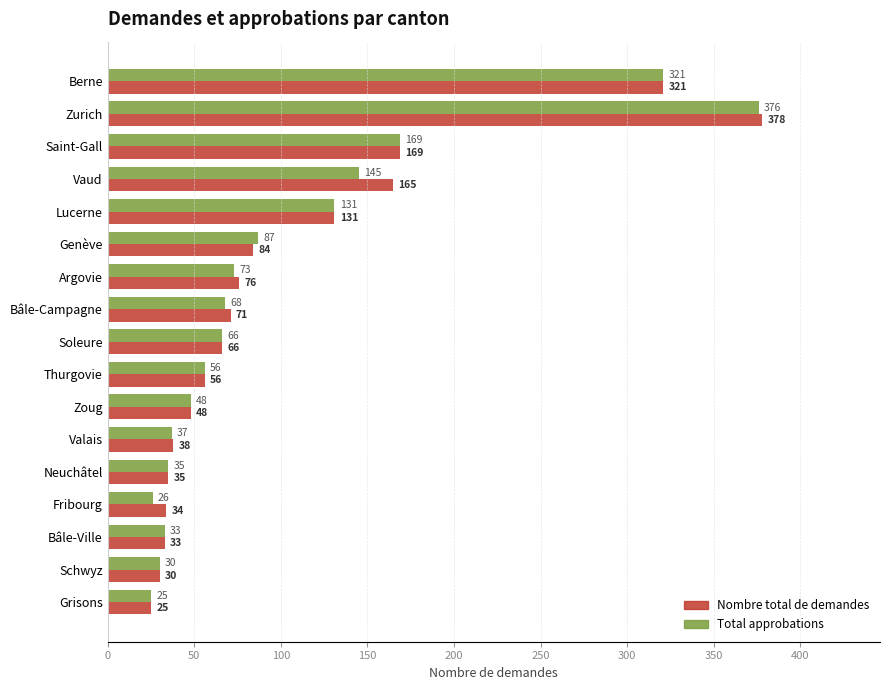

What is the difference between the maximum and minimum values in the Nombre total de demandes series?

353